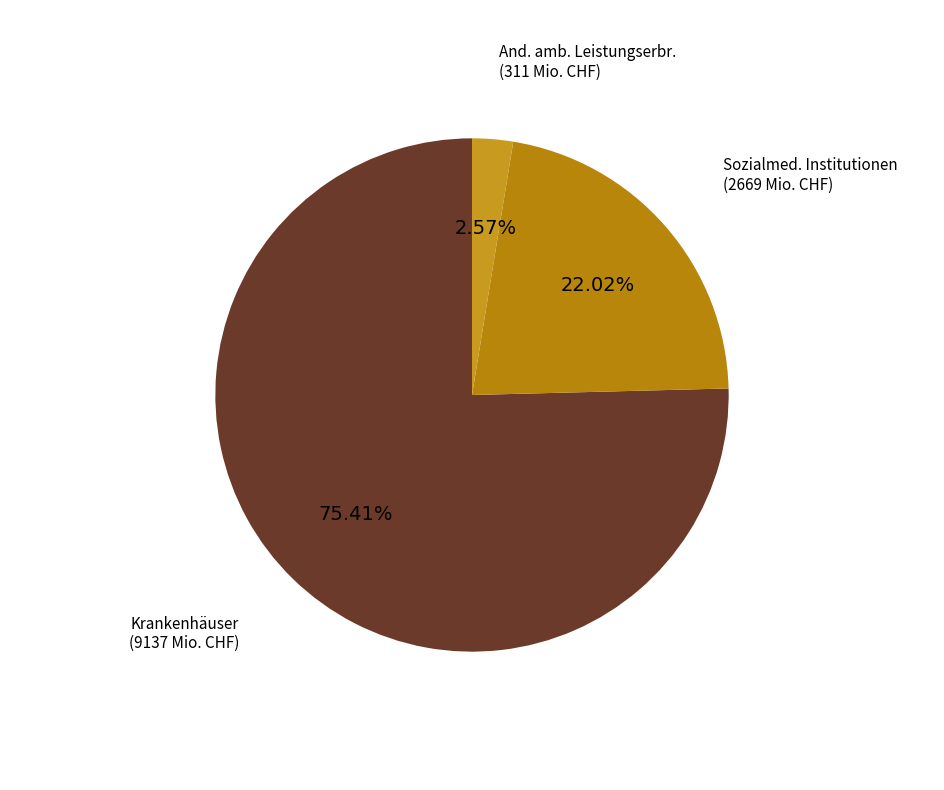

Which slice represents more than half of the pie?

Krankenhäuser